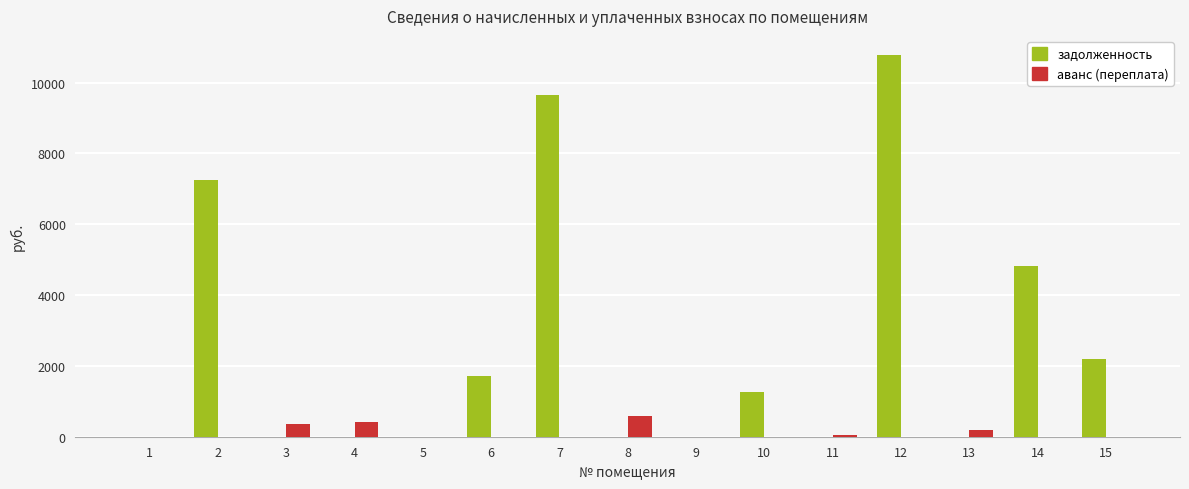

The задолженность series shows 4823.2 at 14. True or false?

True